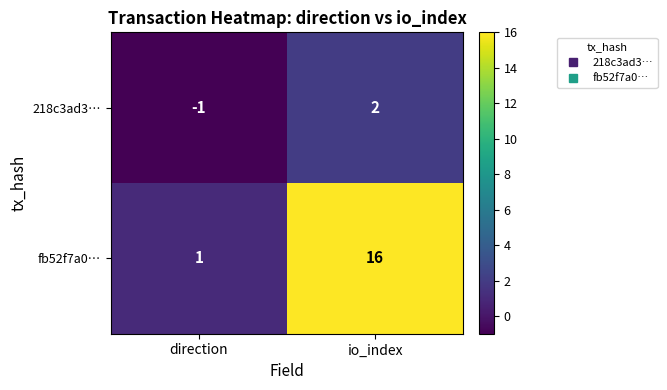

List the series in order of their peak value, lowest first.

218c3ad3…, fb52f7a0…